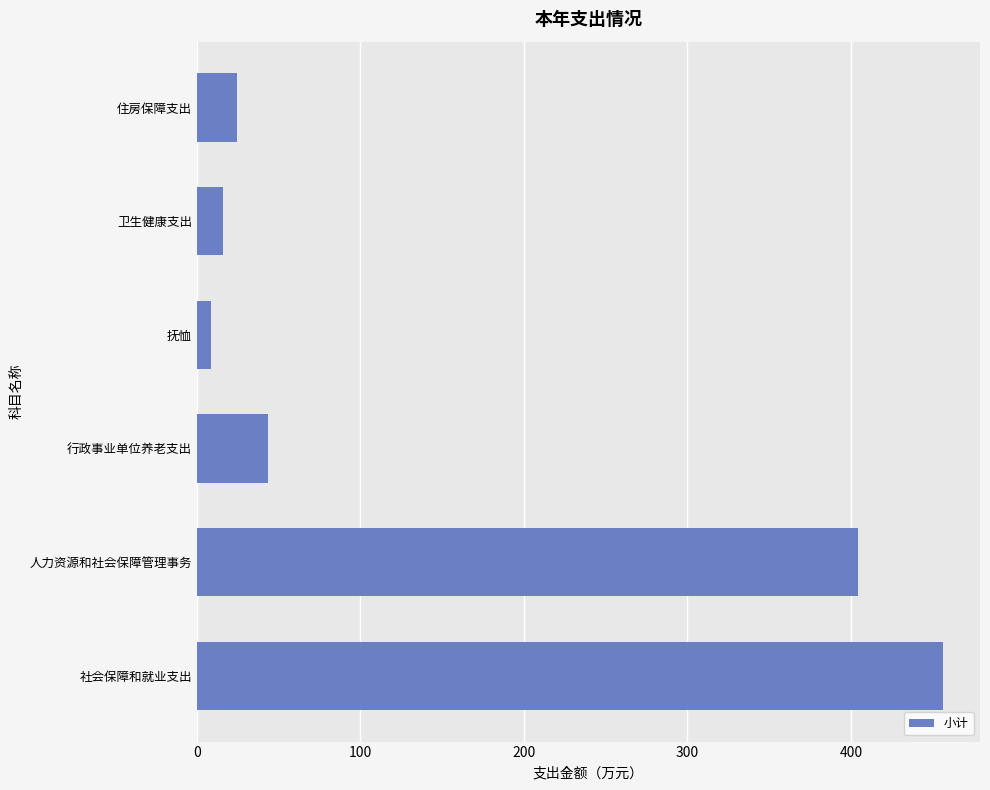

The value at 住房保障支出 is 24.8. True or false?

True